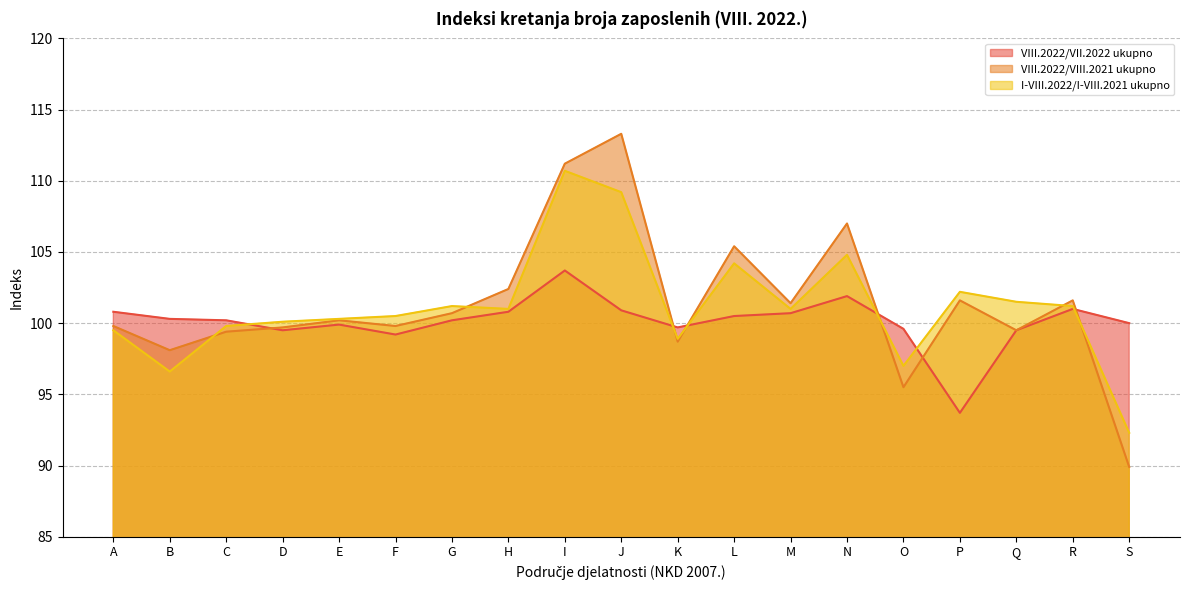

Where does the I-VIII.2022/I-VIII.2021 ukupno series first go above 101?

G